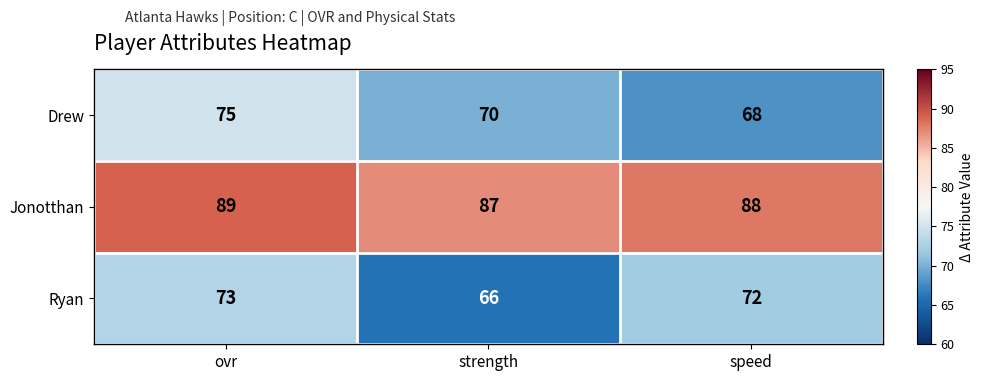

At how many categories does at least one series exceed 75?

3